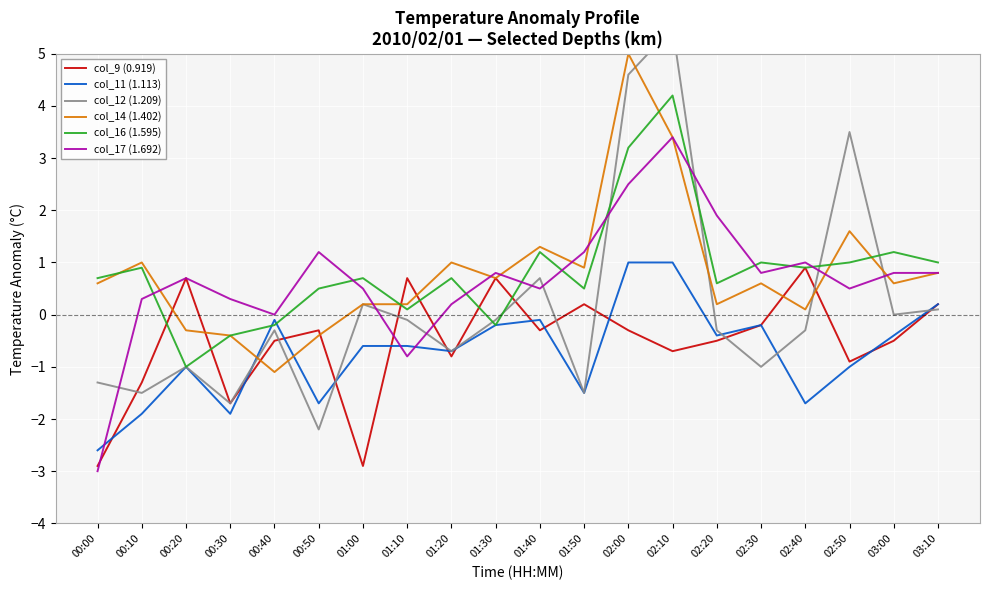

Reading left to right, extract all data points from this chart.

col_9 (0.919): -2.9	-1.3	0.7	-1.7	-0.5	-0.3	-2.9	0.7	-0.8	0.7	-0.3	0.2	-0.3	-0.7	-0.5	-0.2	0.9	-0.9	-0.5	0.2
col_11 (1.113): -2.6	-1.9	-1.0	-1.9	-0.1	-1.7	-0.6	-0.6	-0.7	-0.2	-0.1	-1.5	1.0	1.0	-0.4	-0.2	-1.7	-1.0	-0.4	0.2
col_12 (1.209): -1.3	-1.5	-1.0	-1.7	-0.3	-2.2	0.2	-0.1	-0.7	-0.1	0.7	-1.5	4.6	5.5	-0.3	-1.0	-0.3	3.5	-0.0	0.1
col_14 (1.402): 0.6	1.0	-0.3	-0.4	-1.1	-0.4	0.2	0.2	1.0	0.7	1.3	0.9	5.0	3.4	0.2	0.6	0.1	1.6	0.6	0.8
col_16 (1.595): 0.7	0.9	-1.0	-0.4	-0.2	0.5	0.7	0.1	0.7	-0.2	1.2	0.5	3.2	4.2	0.6	1.0	0.9	1.0	1.2	1.0
col_17 (1.692): -3.0	0.3	0.7	0.3	-0.0	1.2	0.5	-0.8	0.2	0.8	0.5	1.2	2.5	3.4	1.9	0.8	1.0	0.5	0.8	0.8